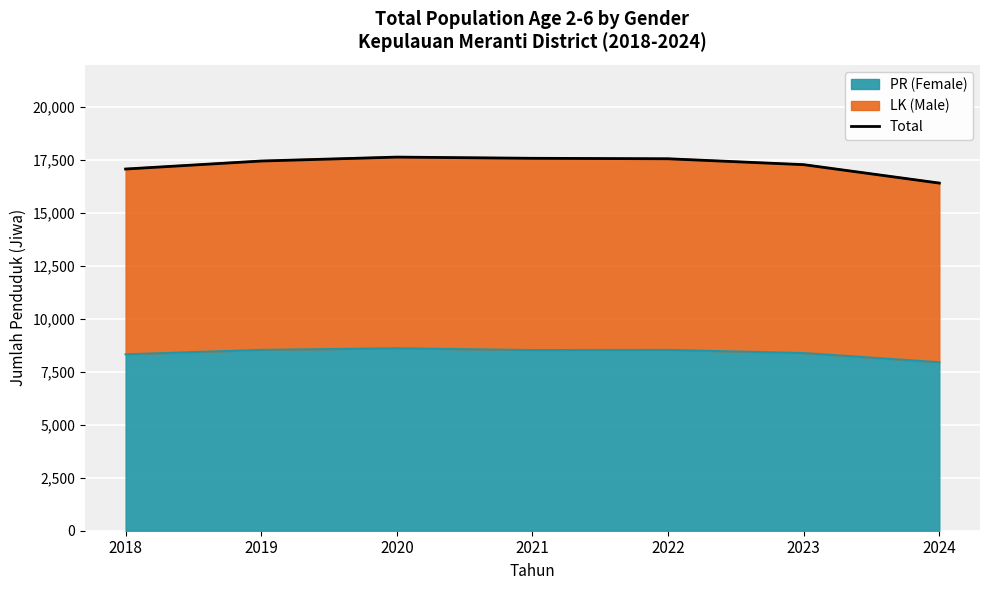

What is the value of the 4th point from the left?

17586